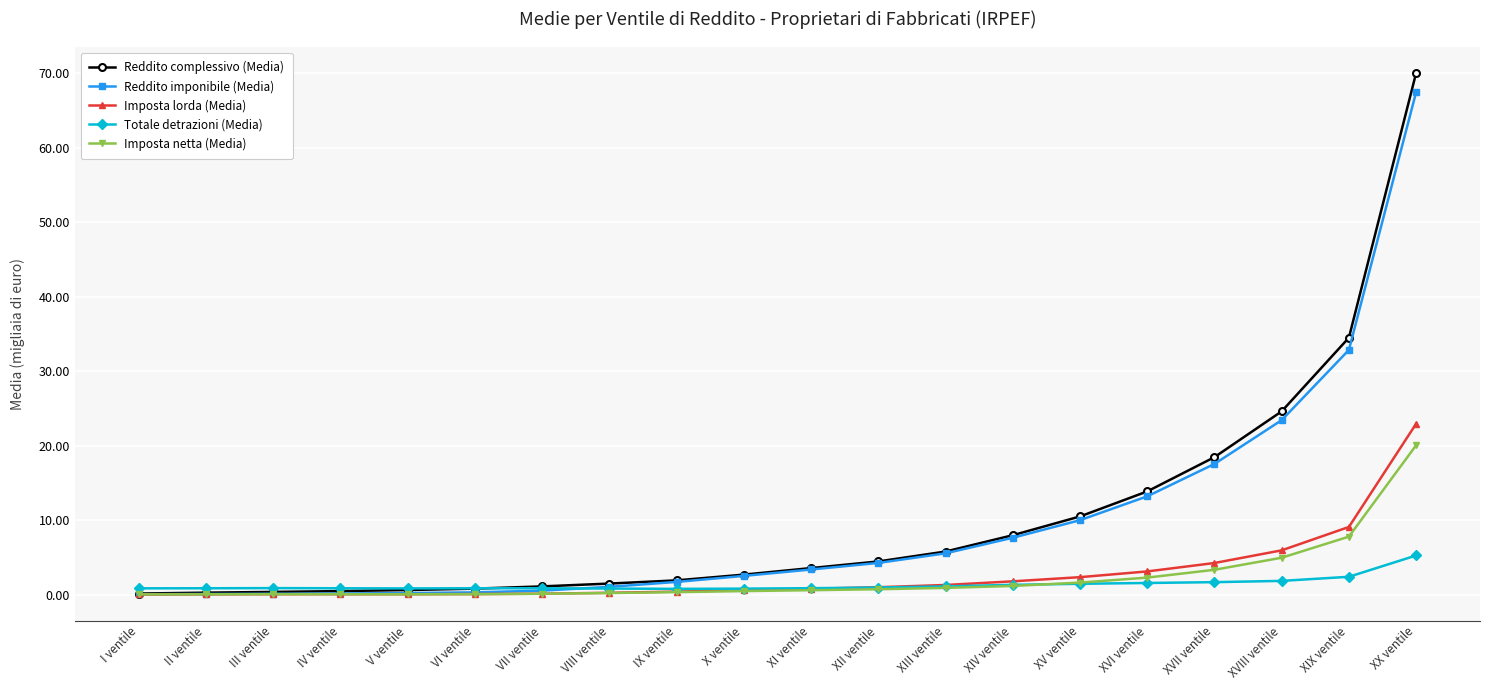

Count the number of categories in the chart.

20